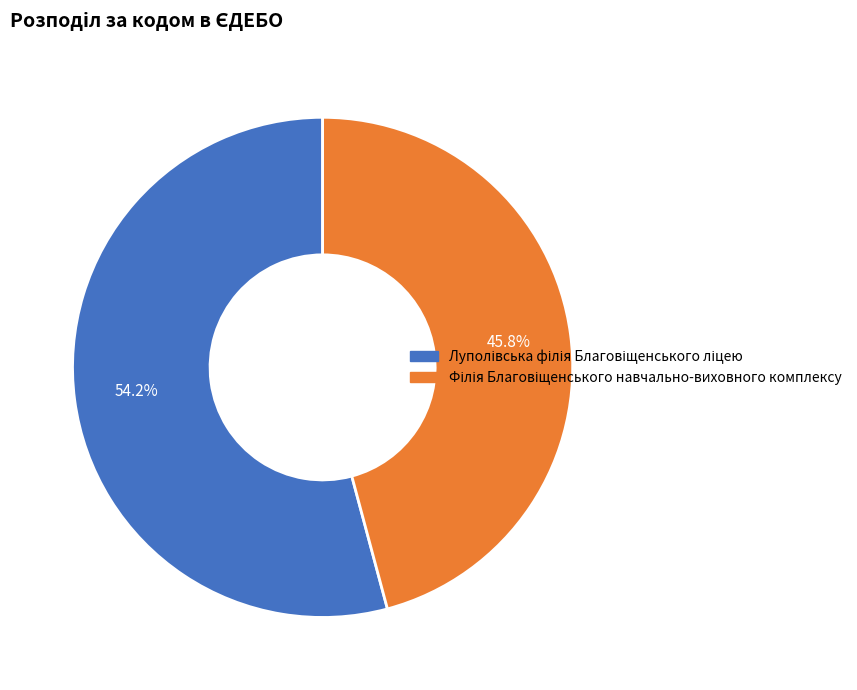

Does any single category account for the majority?

Yes